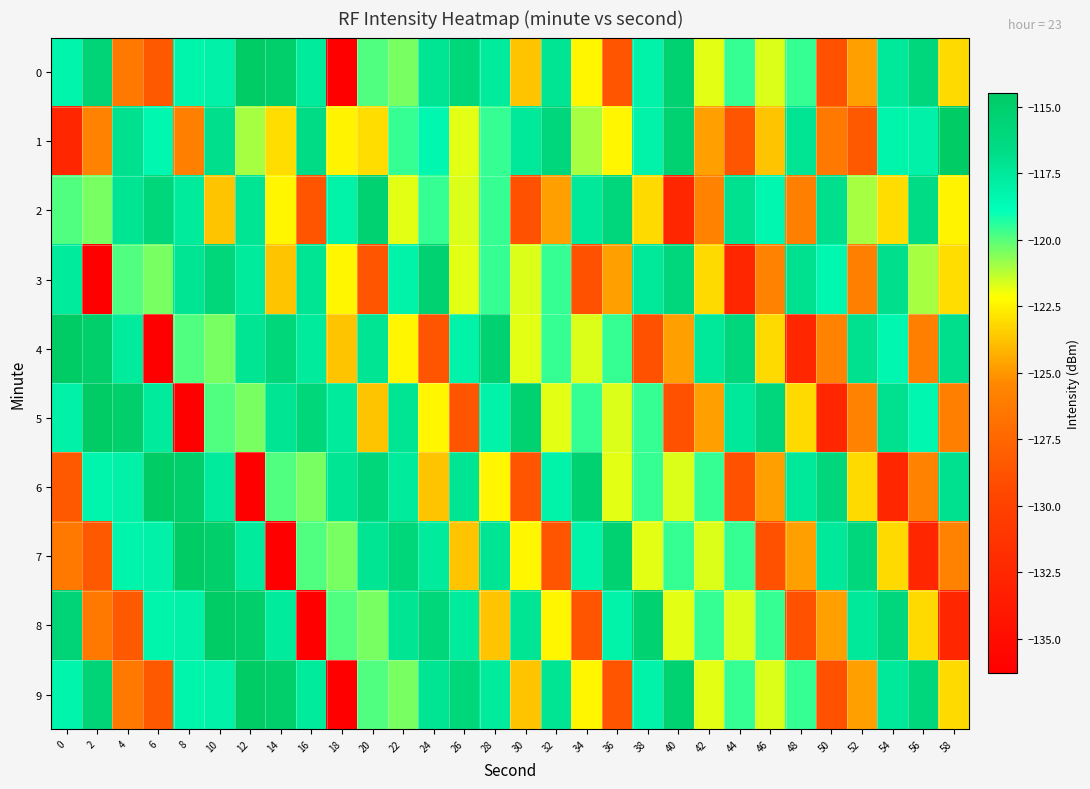

Rank the series at 16 from highest to lowest value.

5, 1, 3, 4, 0, 9, 7, 6, 2, 8